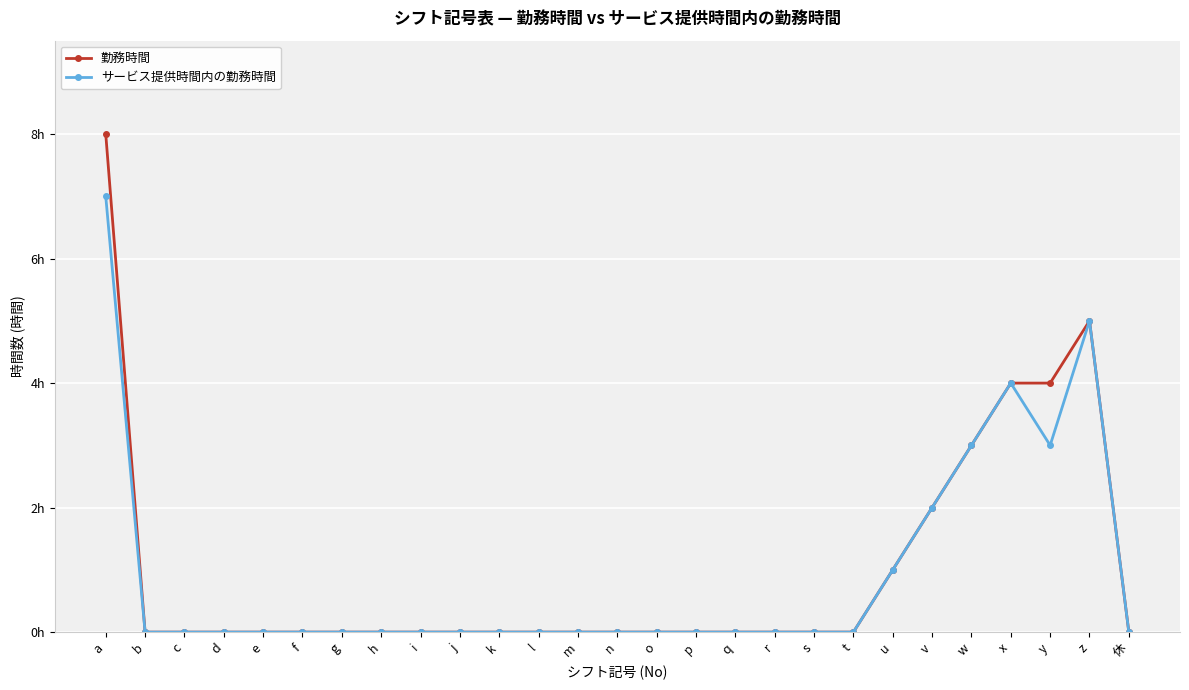

The value of 勤務時間 at d is -4. True or false?

False